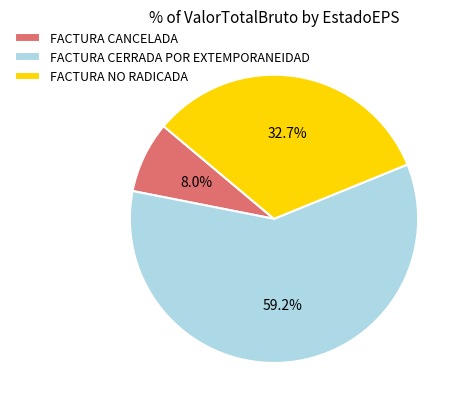

Rank the categories by value from highest to lowest.

FACTURA CERRADA POR EXTEMPORANEIDAD, FACTURA NO RADICADA, FACTURA CANCELADA